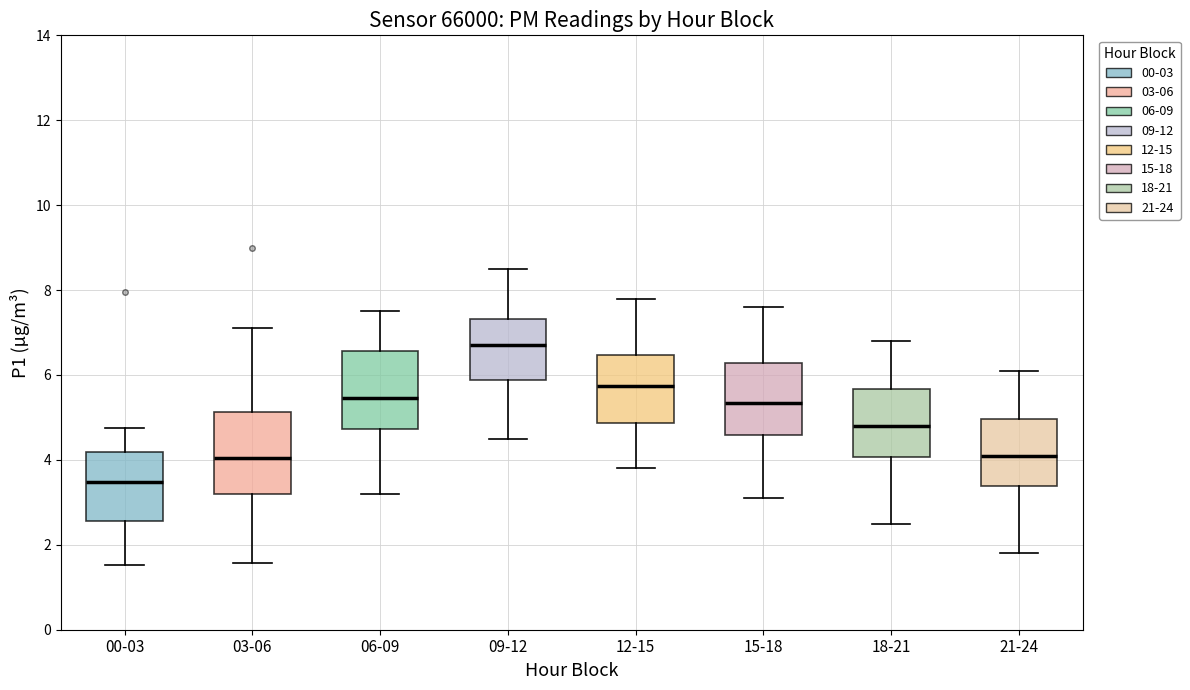

Reading left to right, read every box against the y-axis: the position of its median line, the range the box covers, and the ends of its whiskers. The values are not printed on the chart, so give them approximately, as read against the axis.

00-03: median 3.4, box 2.6 to 4.2, whiskers 1.6 to 4.8
03-06: median 4.0, box 3.2 to 5.2, whiskers 1.6 to 7.2
06-09: median 5.4, box 4.8 to 6.6, whiskers 3.2 to 7.6
09-12: median 6.8, box 5.8 to 7.4, whiskers 4.6 to 8.6
12-15: median 5.8, box 4.8 to 6.4, whiskers 3.8 to 7.8
15-18: median 5.4, box 4.6 to 6.2, whiskers 3.2 to 7.6
18-21: median 4.8, box 4.0 to 5.6, whiskers 2.6 to 6.8
21-24: median 4.2, box 3.4 to 5.0, whiskers 1.8 to 6.2